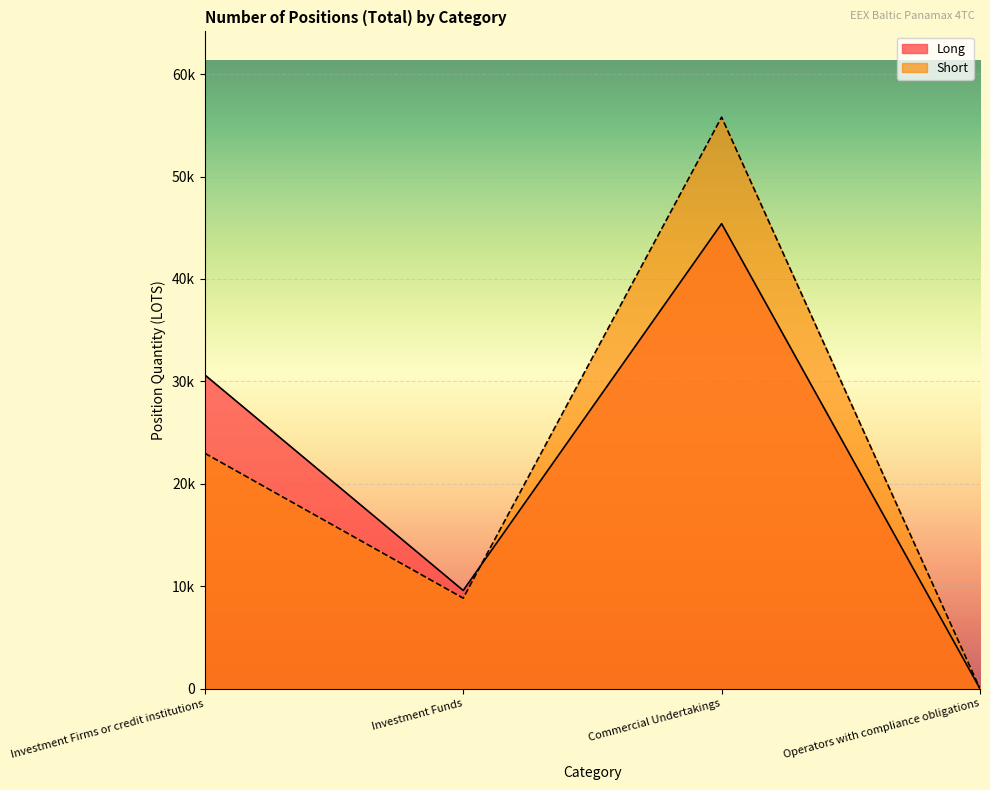

What is the difference between the Short values at Investment Firms or credit institutions and Investment Funds?

14145.0